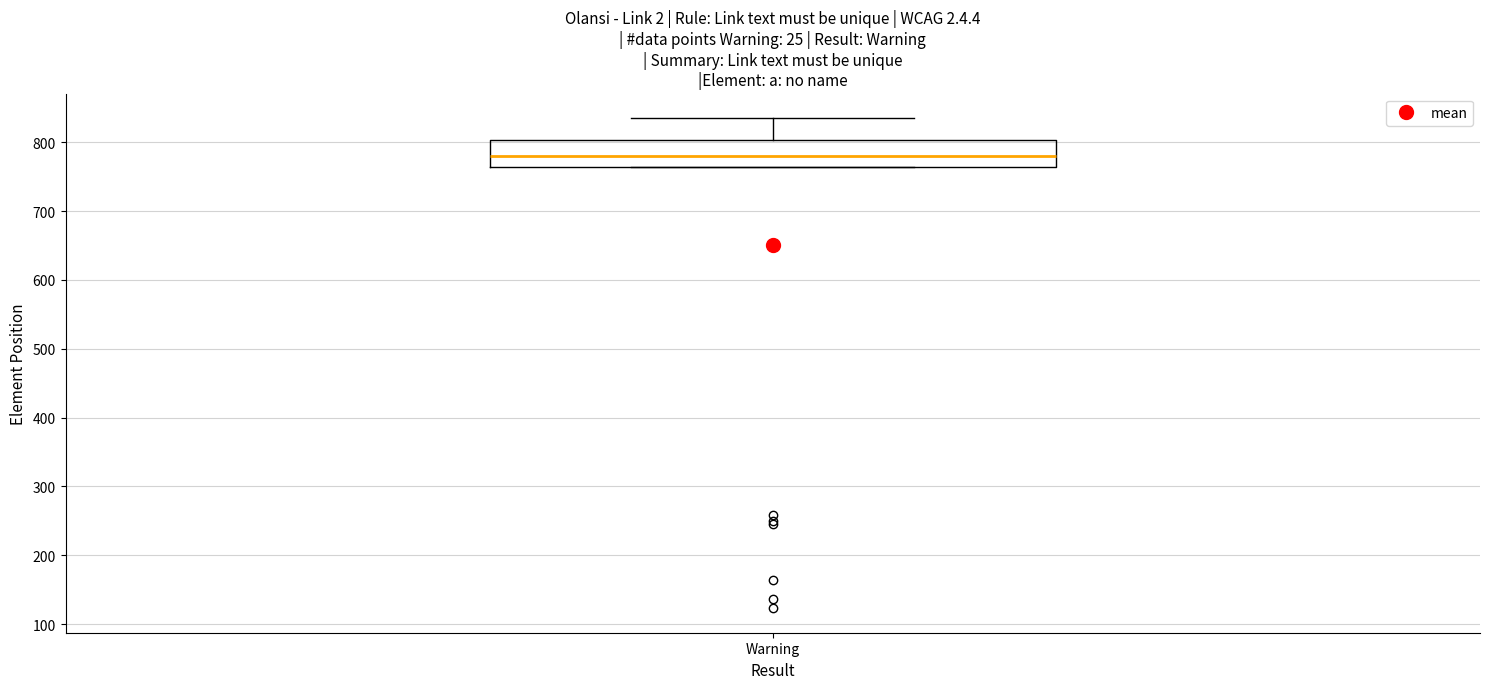

Where does the upper whisker of the box for Warning end on the y-axis? The values are not printed on the chart, so give them approximately, as read against the axis.

840